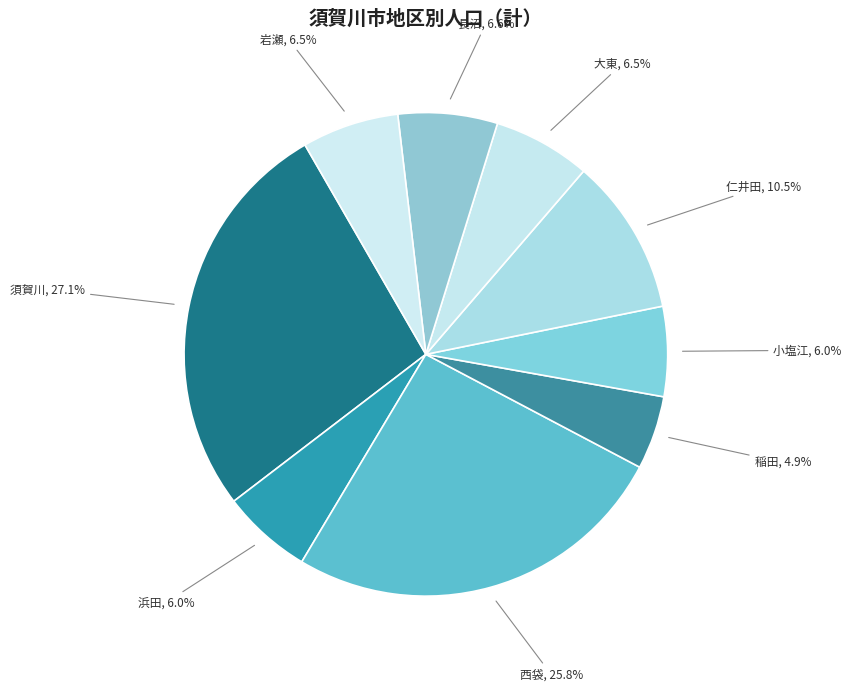

True or false: 稲田 accounts for 12% of the total.

False